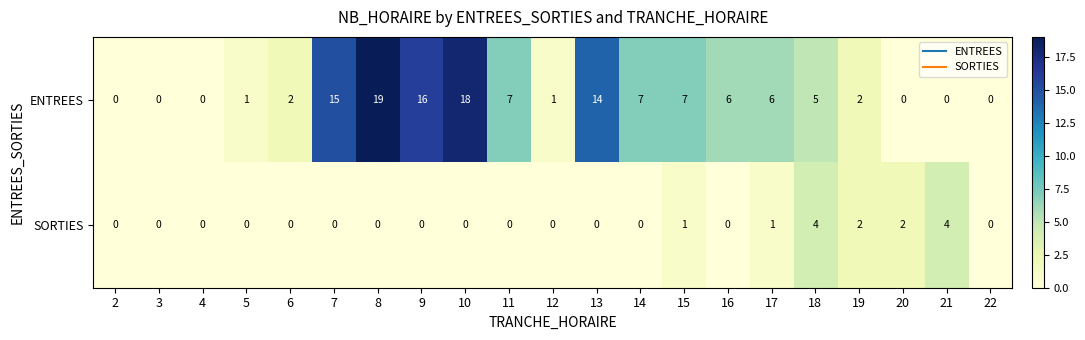

What is the total value across all series at 14?

7